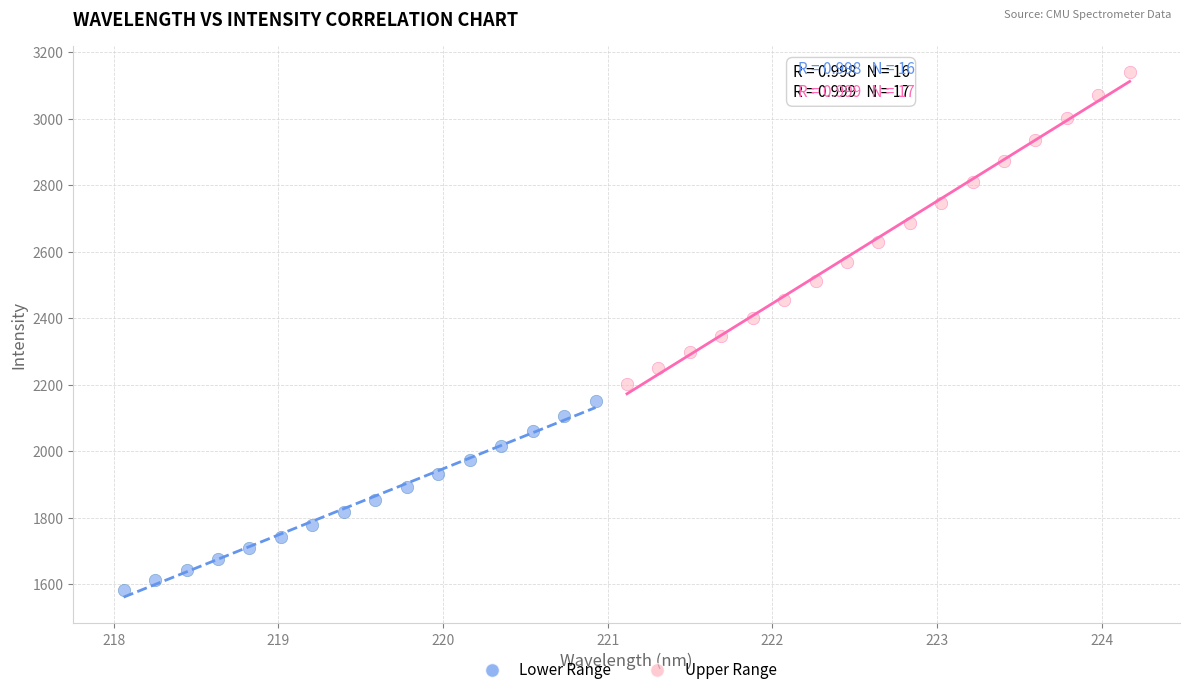

Which series contains the highest Y value?

Upper Range